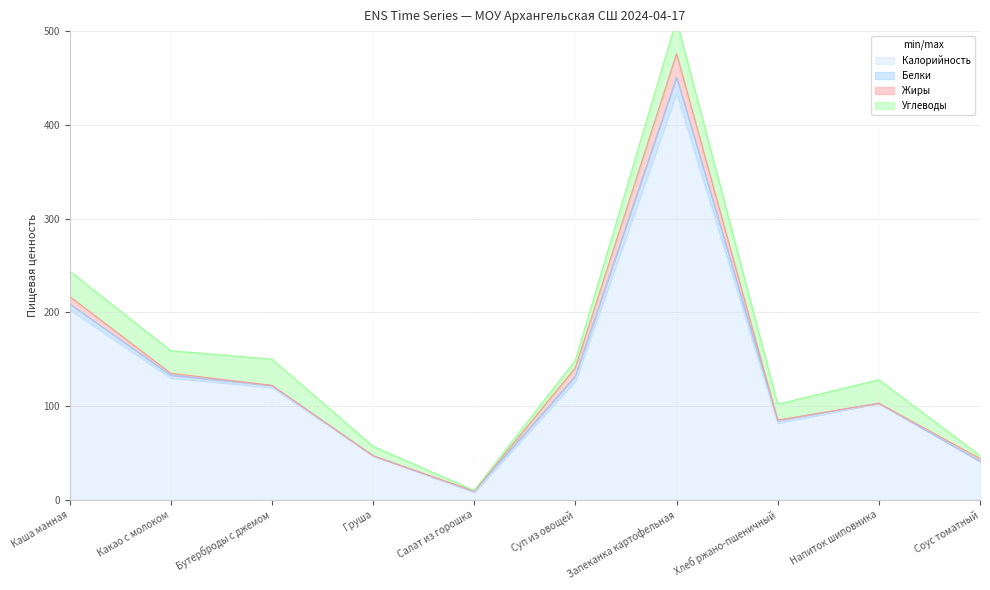

Is it true that Калорийность equals 82.0 at Хлеб ржано-пшеничный?

True